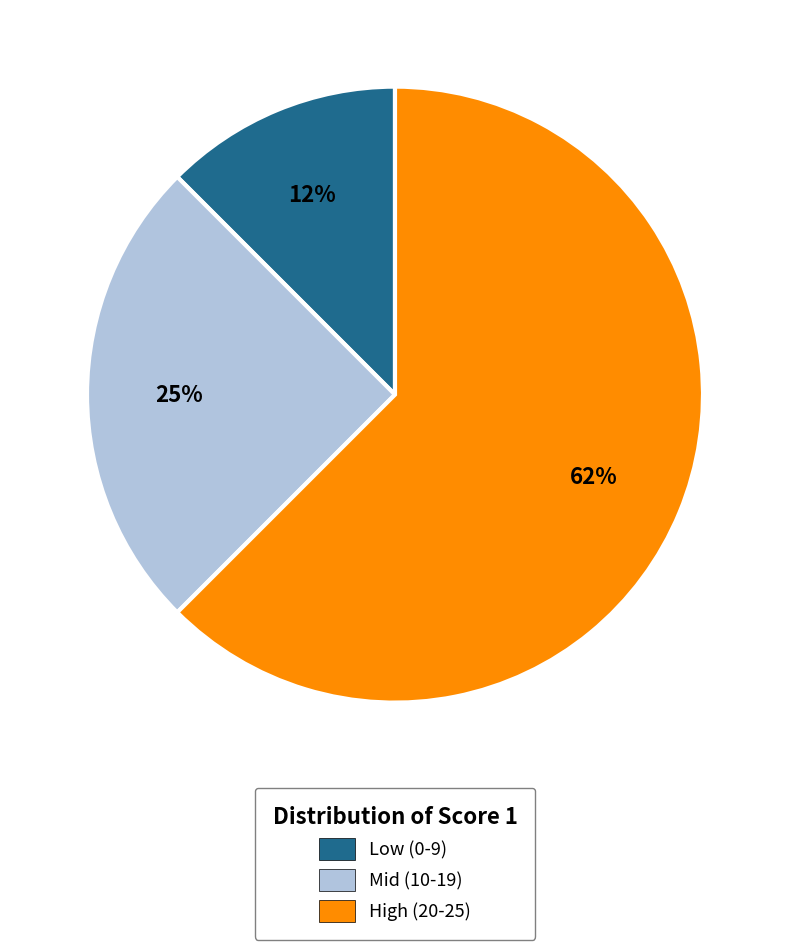

To the nearest percent, what is the average slice percentage?

33%